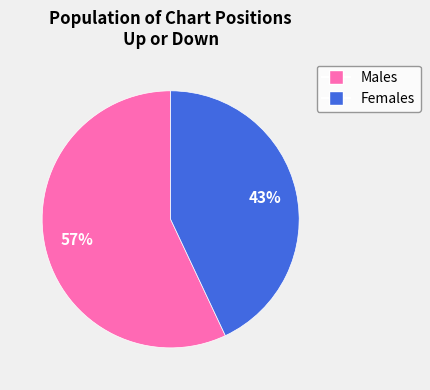

Does any single category account for the majority?

Yes